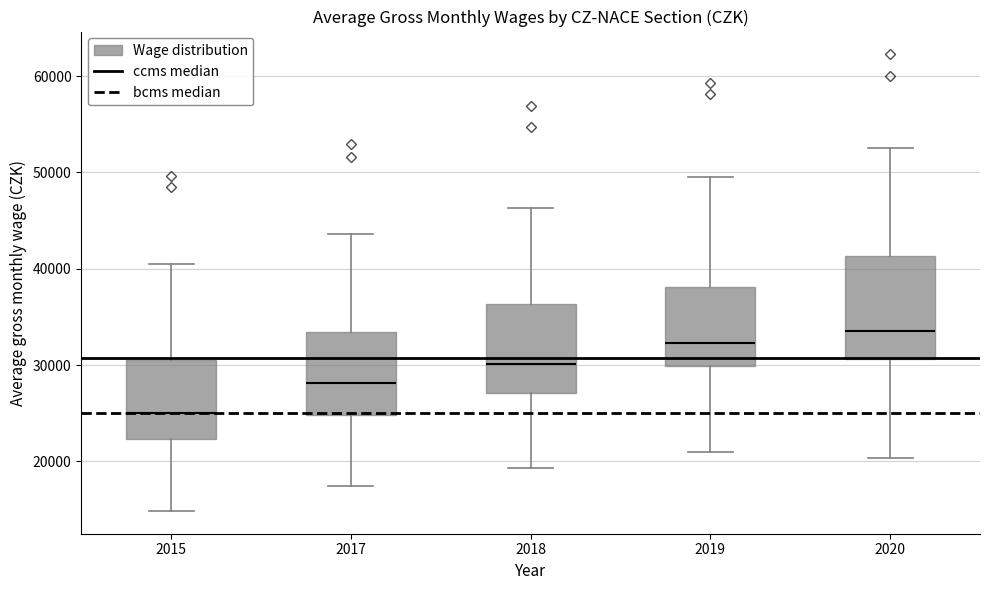

Which box has the lowest median line?

2015